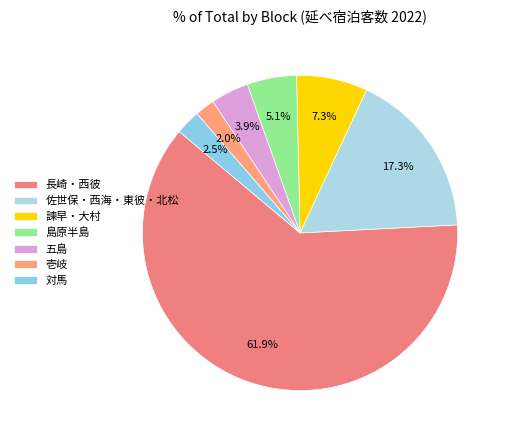

Is it true that 長崎・西彼 is 62% of the pie?

True